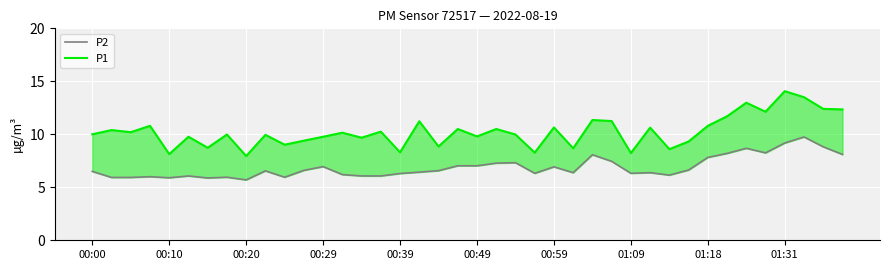

True or false: P1 has a value of 10.0 at 22.

True